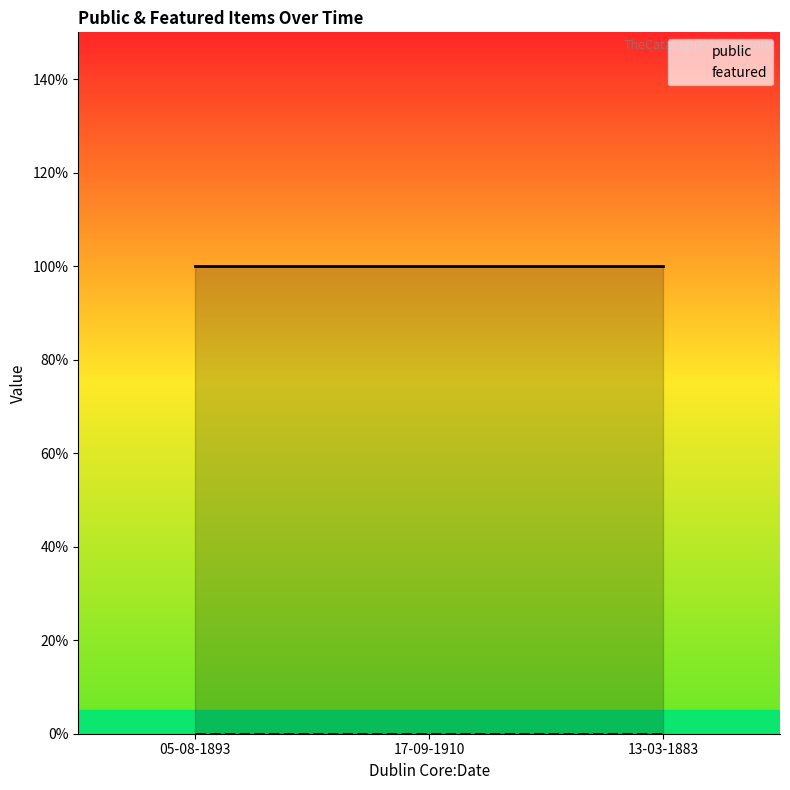

What is the total value across all series at 17-09-1910?

1